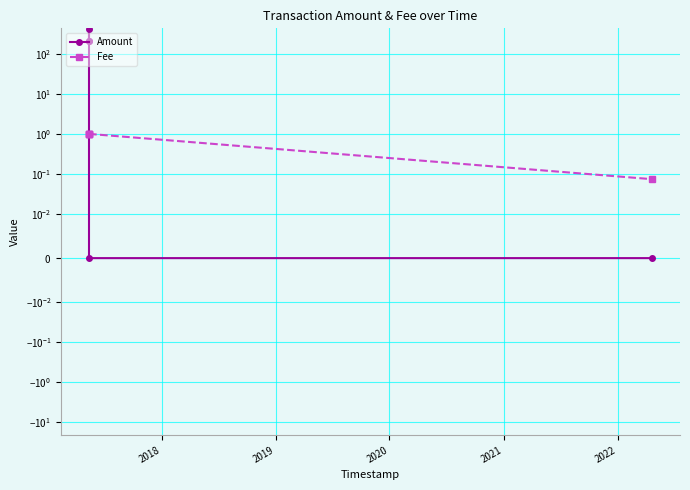

How many lines are shown in the chart?

2